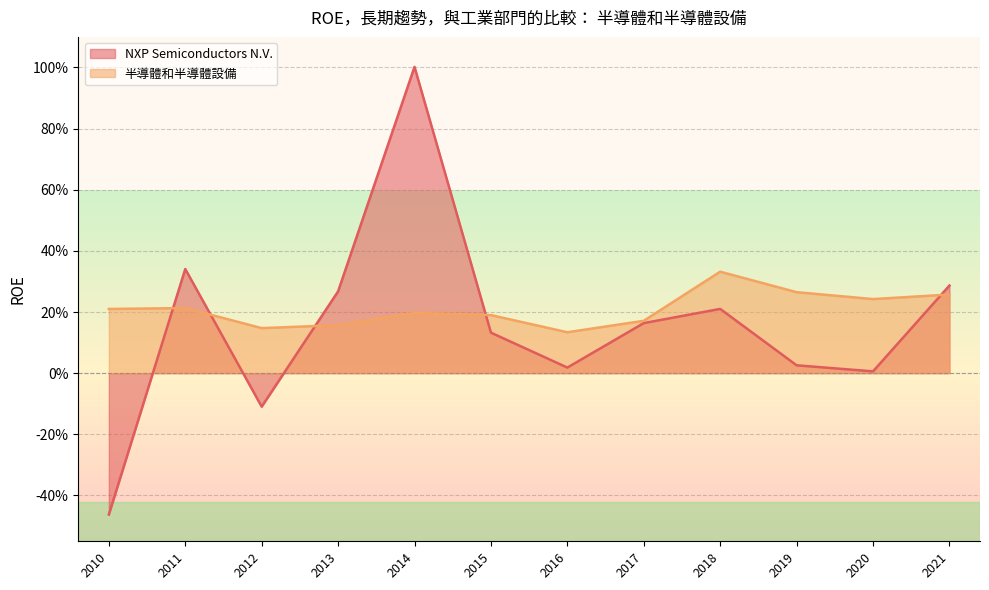

True or false: 半導體和半導體設備 has more than 1 interior local peaks.

True